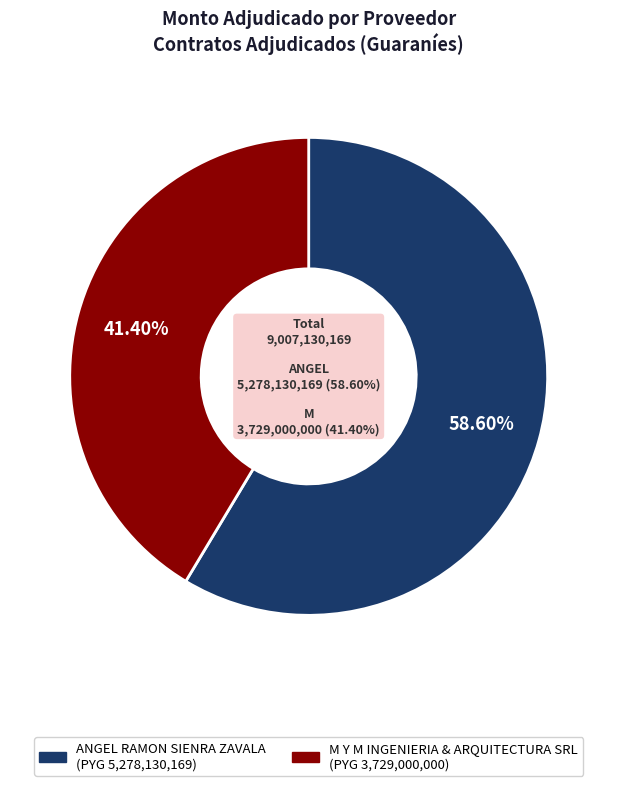

Rank the categories by value from lowest to highest.

M Y M INGENIERIA & ARQUITECTURA SRL, ANGEL RAMON SIENRA ZAVALA